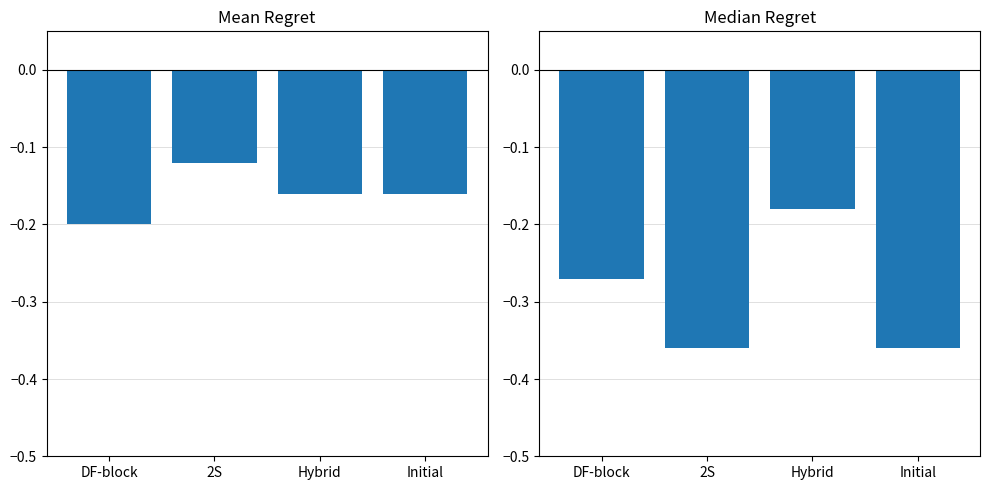

List the labels in order of value, smallest first.

2S, Initial, DF-block, Hybrid